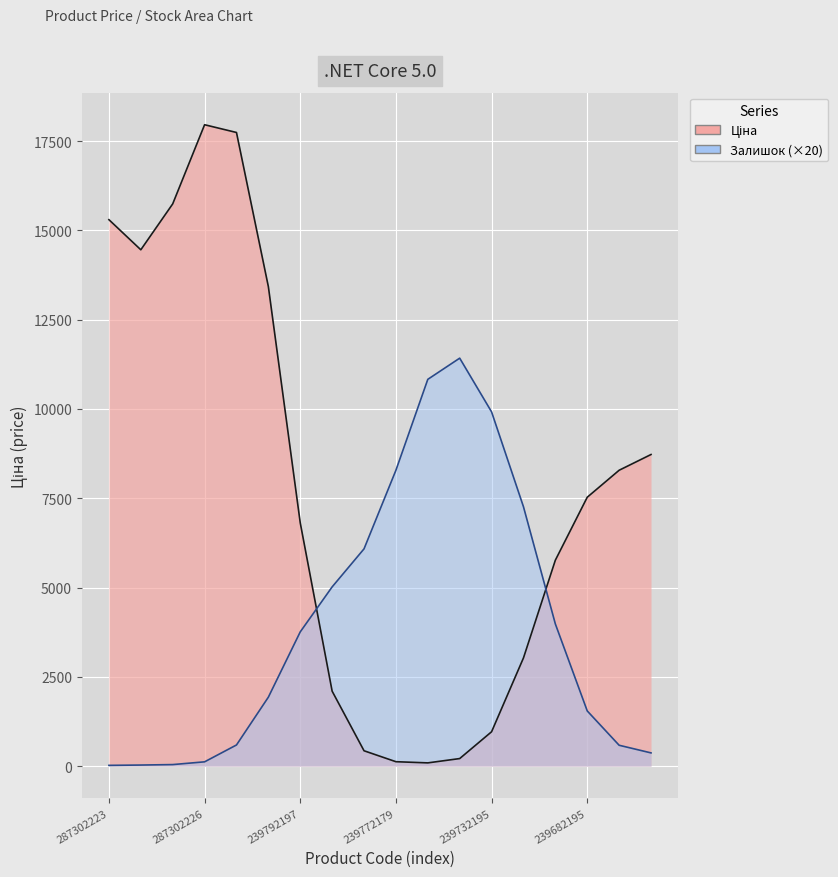

What is the label of the 15th point from the left?

273702193